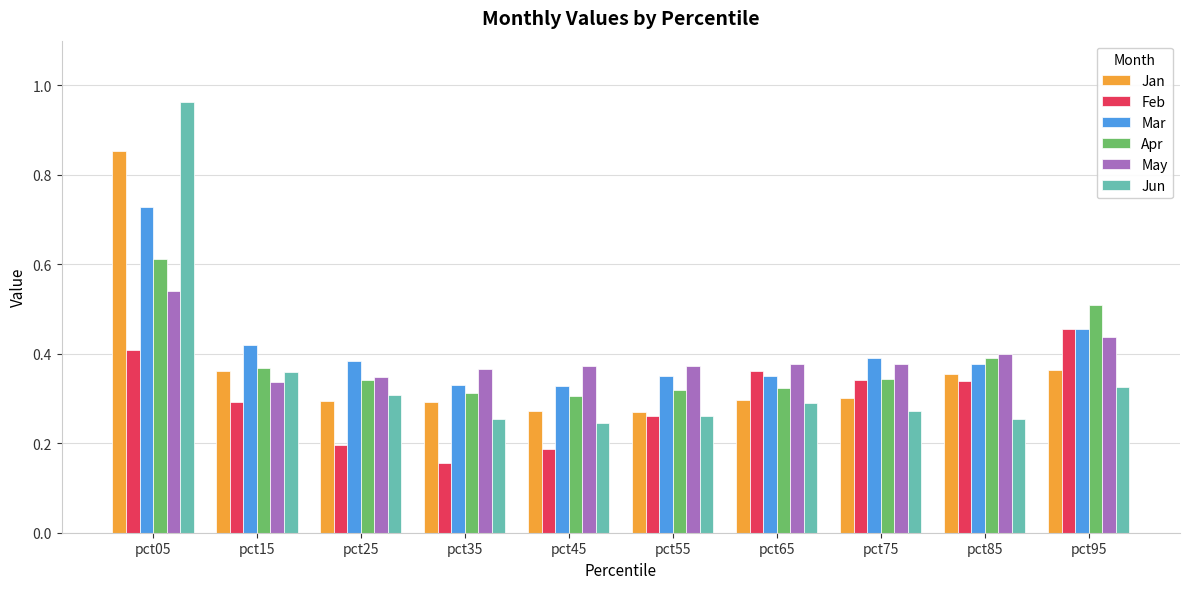

True or false: Jun has a value of 0.2 at pct75.

False